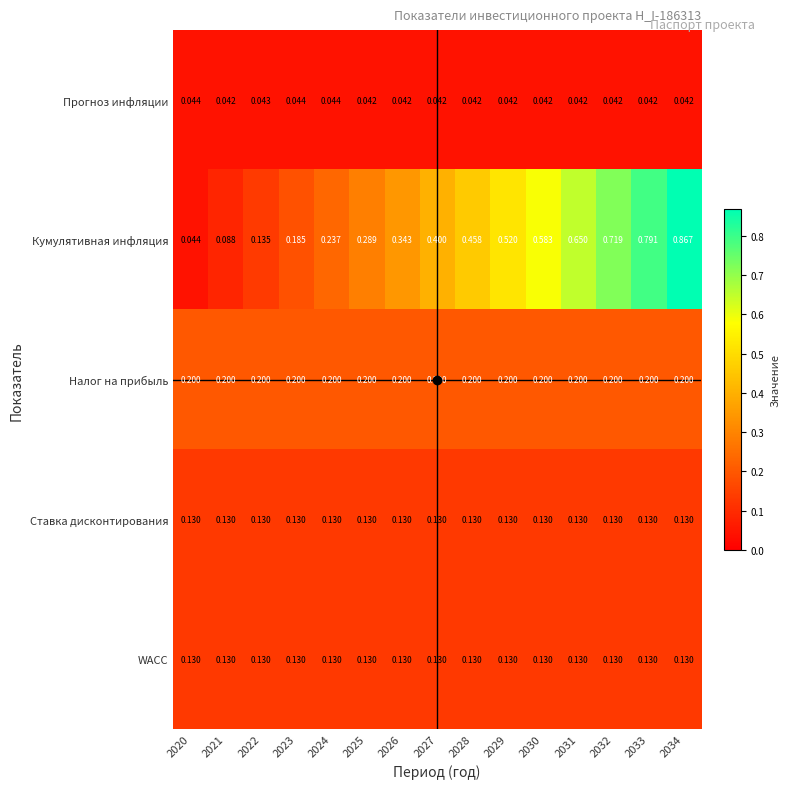

Which series has the largest range (max minus min)?

Кумулятивная инфляция